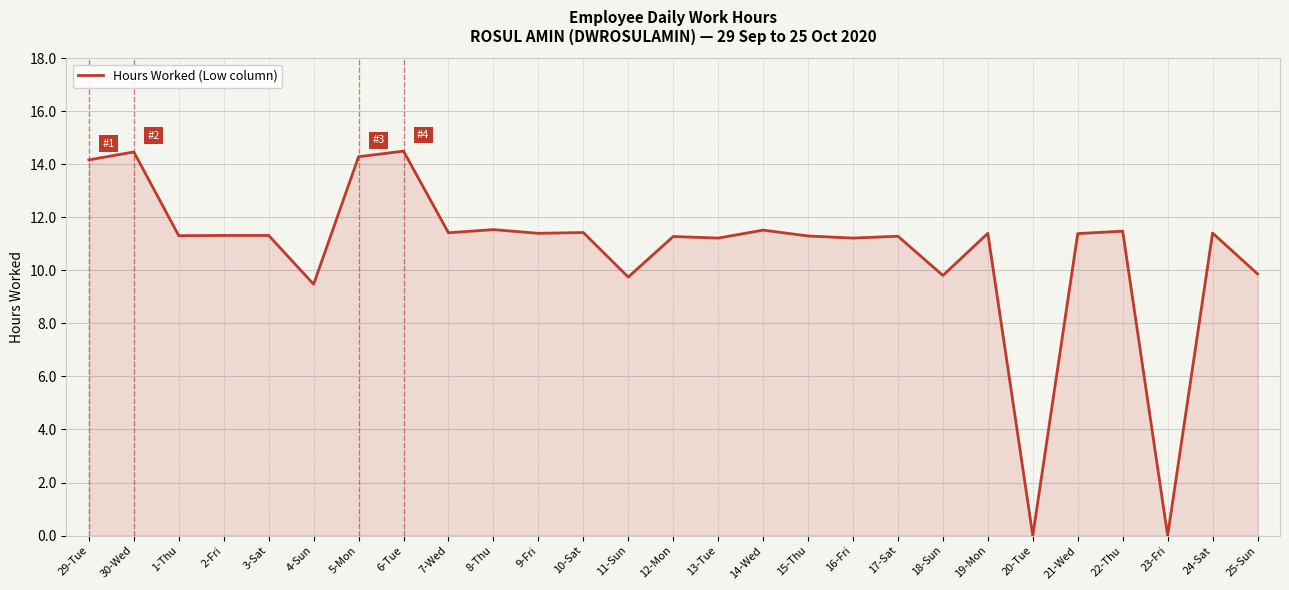

What is the sum of the values at 2-Fri and 16-Fri?

22.5